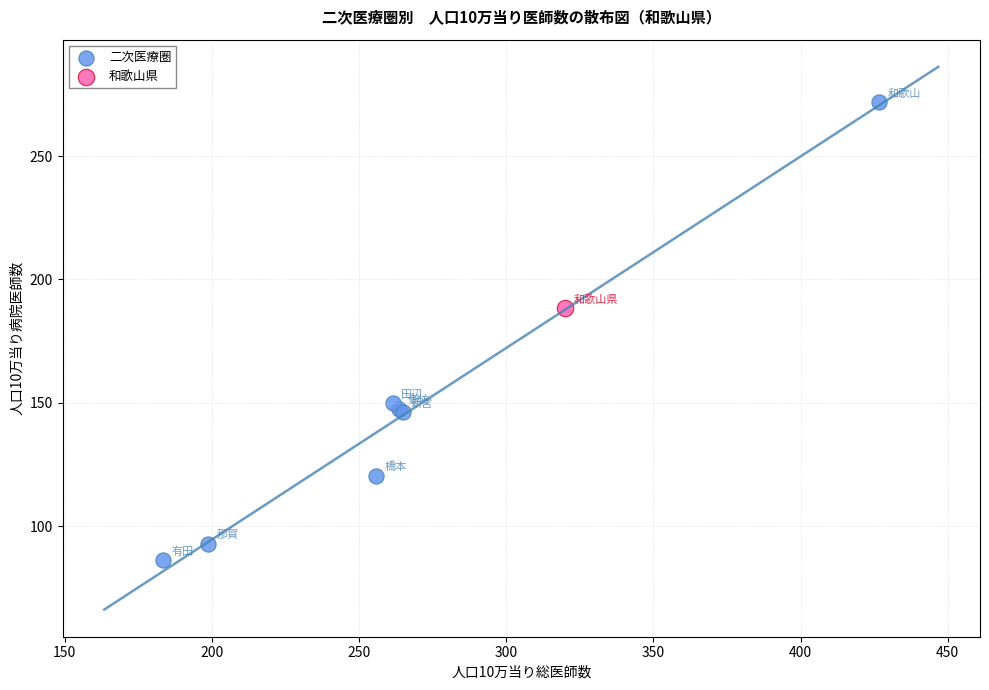

What are all the series names shown in the legend?

二次医療圏, 和歌山県